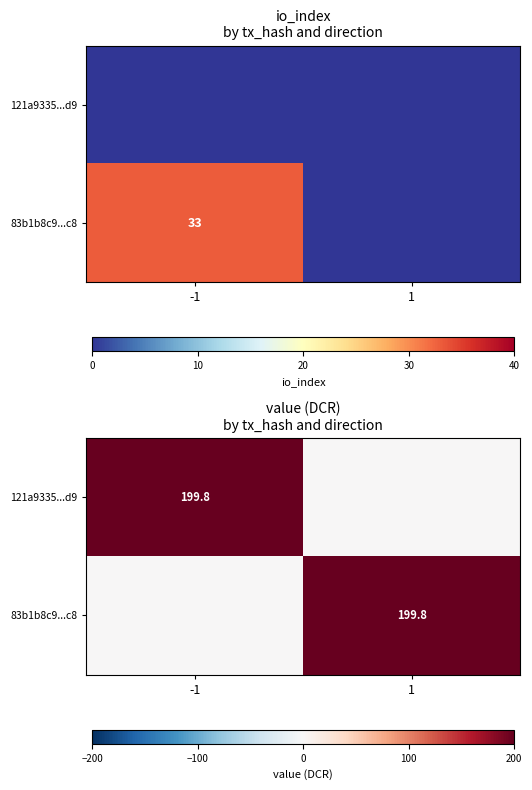

Is it true that 121a9335...d9 equals 199.8 at -1?

True